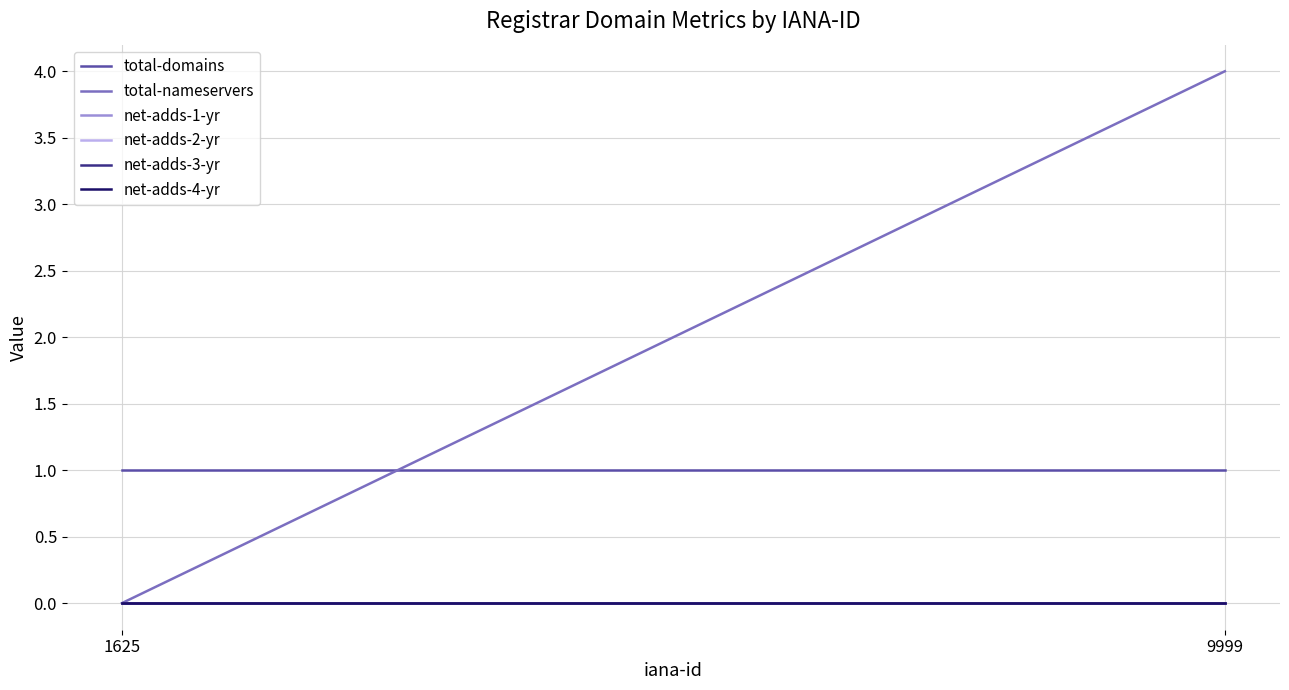

What are all the series names shown in the legend?

total-domains, total-nameservers, net-adds-1-yr, net-adds-2-yr, net-adds-3-yr, net-adds-4-yr